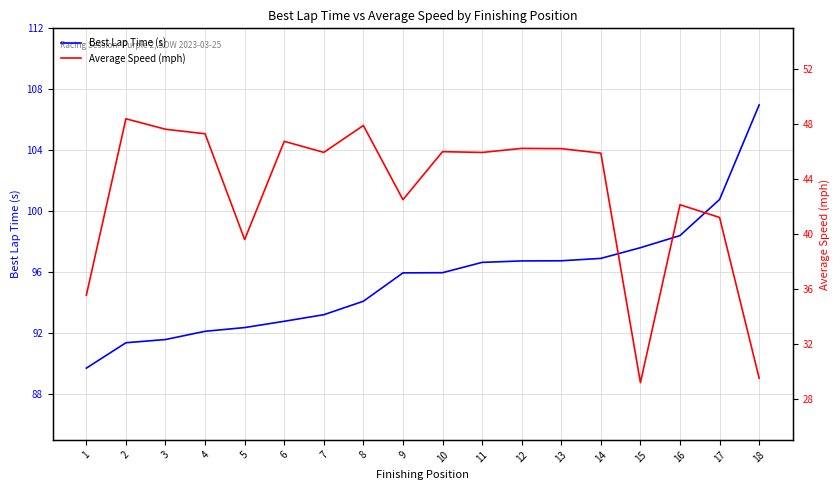

Which series changed the most between 5 and 16?

Best Lap Time (s)